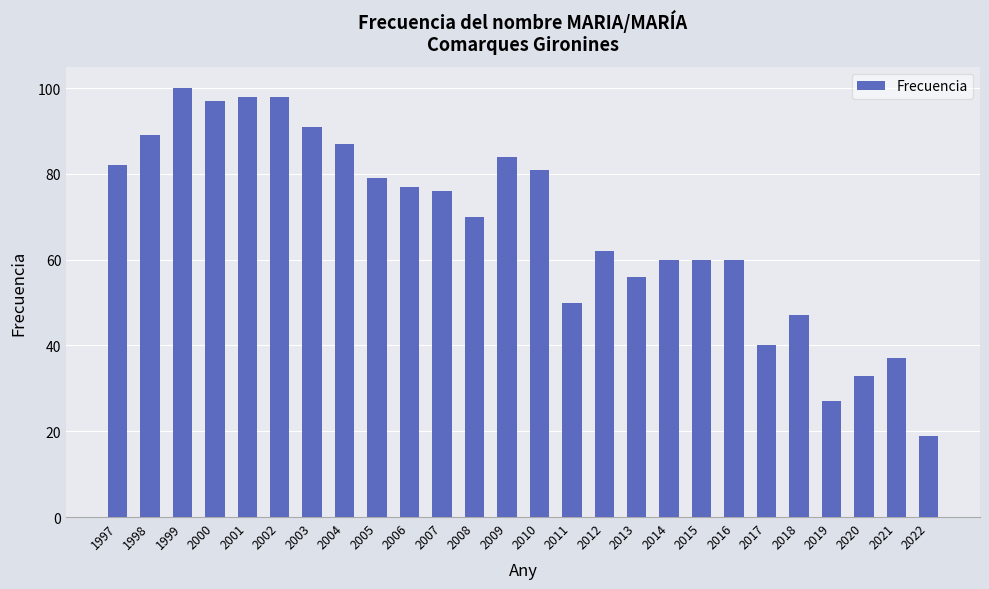

How many values are below 76?

13